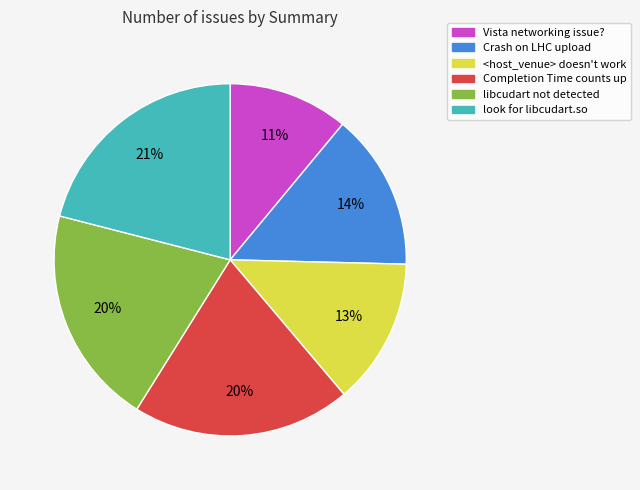

Count the number of slices in the pie.

6